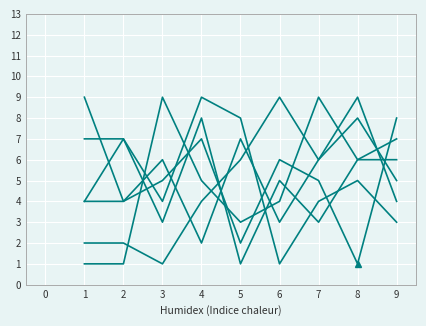

Is this an area chart (filled region under the line)?

No